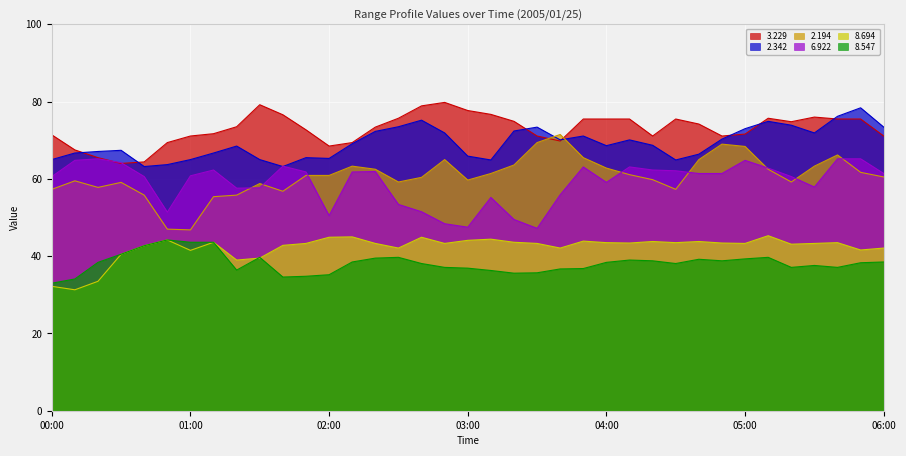

Reading left to right, transcribe all the data shown in this chart.

  8.694: 00:00=32.2	00:10=31.3	00:20=33.5	00:30=40.5	00:40=42.7	00:50=44.2	01:00=41.5	01:10=43.6	01:20=39.0	01:30=39.5	01:40=42.8	01:50=43.3	02:00=44.9	02:10=45.0	02:20=43.3	02:30=42.1	02:40=44.9	02:50=43.3	03:00=44.1	03:10=44.4	03:20=43.6	03:30=43.3	03:40=42.1	03:50=43.9	04:00=43.5	04:10=43.4	04:20=43.8	04:30=43.5	04:40=43.8	04:50=43.4	05:00=43.3	05:10=45.3	05:20=43.1	05:30=43.3	05:40=43.5	05:50=41.6	06:00=42.1
  2.342: 00:00=65.0	00:10=66.7	00:20=67.1	00:30=67.4	00:40=63.2	00:50=63.7	01:00=65.0	01:10=66.7	01:20=68.5	01:30=65.0	01:40=63.2	01:50=65.5	02:00=65.3	02:10=69.1	02:20=72.3	02:30=73.5	02:40=75.2	02:50=71.9	03:00=65.9	03:10=64.9	03:20=72.4	03:30=73.4	03:40=70.1	03:50=71.1	04:00=68.6	04:10=70.1	04:20=68.7	04:30=64.9	04:40=66.4	04:50=70.3	05:00=73.0	05:10=74.9	05:20=73.9	05:30=71.9	05:40=76.2	05:50=78.4	06:00=73.4
  3.229: 00:00=71.4	00:10=67.5	00:20=65.5	00:30=64.0	00:40=64.4	00:50=69.4	01:00=71.1	01:10=71.7	01:20=73.5	01:30=79.2	01:40=76.6	01:50=72.7	02:00=68.5	02:10=69.4	02:20=73.4	02:30=75.7	02:40=78.9	02:50=79.8	03:00=77.7	03:10=76.7	03:20=74.9	03:30=71.1	03:40=69.8	03:50=75.5	04:00=75.5	04:10=75.5	04:20=71.1	04:30=75.5	04:40=74.2	04:50=71.1	05:00=71.6	05:10=75.7	05:20=74.8	05:30=76.0	05:40=75.5	05:50=75.5	06:00=71.1
  8.547: 00:00=33.0	00:10=34.1	00:20=38.4	00:30=40.5	00:40=42.7	00:50=44.2	01:00=43.6	01:10=43.6	01:20=36.4	01:30=39.7	01:40=34.6	01:50=34.8	02:00=35.2	02:10=38.5	02:20=39.5	02:30=39.7	02:40=38.1	02:50=37.1	03:00=36.9	03:10=36.3	03:20=35.6	03:30=35.7	03:40=36.7	03:50=36.8	04:00=38.4	04:10=39.0	04:20=38.8	04:30=38.1	04:40=39.2	04:50=38.8	05:00=39.3	05:10=39.7	05:20=37.1	05:30=37.6	05:40=37.1	05:50=38.3	06:00=38.5
  6.922: 00:00=60.6	00:10=64.8	00:20=65.2	00:30=64.2	00:40=60.6	00:50=51.4	01:00=60.8	01:10=62.3	01:20=57.6	01:30=57.7	01:40=63.3	01:50=61.8	02:00=50.5	02:10=61.8	02:20=61.9	02:30=53.4	02:40=51.5	02:50=48.4	03:00=47.5	03:10=55.2	03:20=49.5	03:30=47.2	03:40=55.9	03:50=63.1	04:00=59.1	04:10=63.1	04:20=62.3	04:30=62.1	04:40=61.4	04:50=61.4	05:00=64.8	05:10=62.8	05:20=60.6	05:30=57.9	05:40=65.2	05:50=65.2	06:00=61.4
  2.194: 00:00=57.3	00:10=59.5	00:20=57.8	00:30=59.1	00:40=55.8	00:50=47.0	01:00=46.8	01:10=55.4	01:20=55.8	01:30=58.8	01:40=56.8	01:50=60.9	02:00=60.9	02:10=63.3	02:20=62.5	02:30=59.2	02:40=60.4	02:50=65.0	03:00=59.7	03:10=61.4	03:20=63.6	03:30=69.4	03:40=71.5	03:50=65.5	04:00=62.8	04:10=61.1	04:20=59.8	04:30=57.3	04:40=65.0	04:50=69.0	05:00=68.4	05:10=62.5	05:20=59.2	05:30=63.3	05:40=66.2	05:50=61.7	06:00=60.5